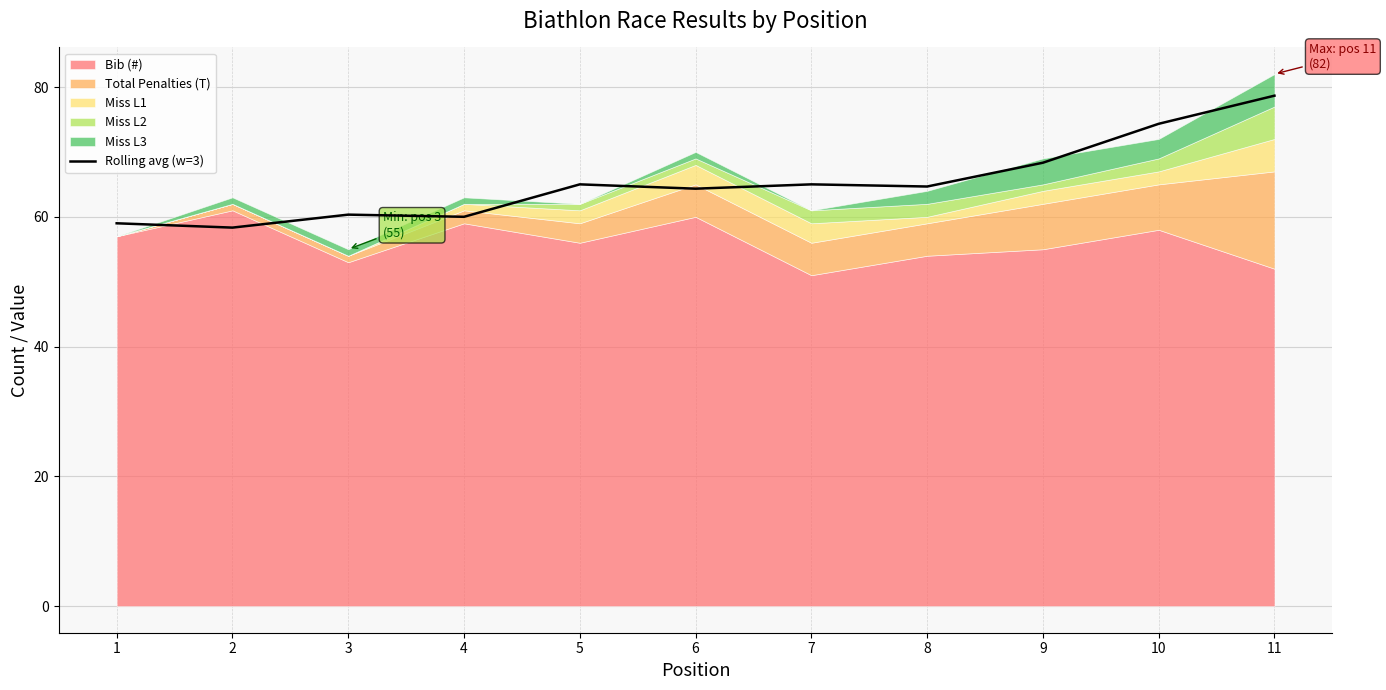

Is it true that Rolling avg (w=3) equals 78.7 at 11?

True